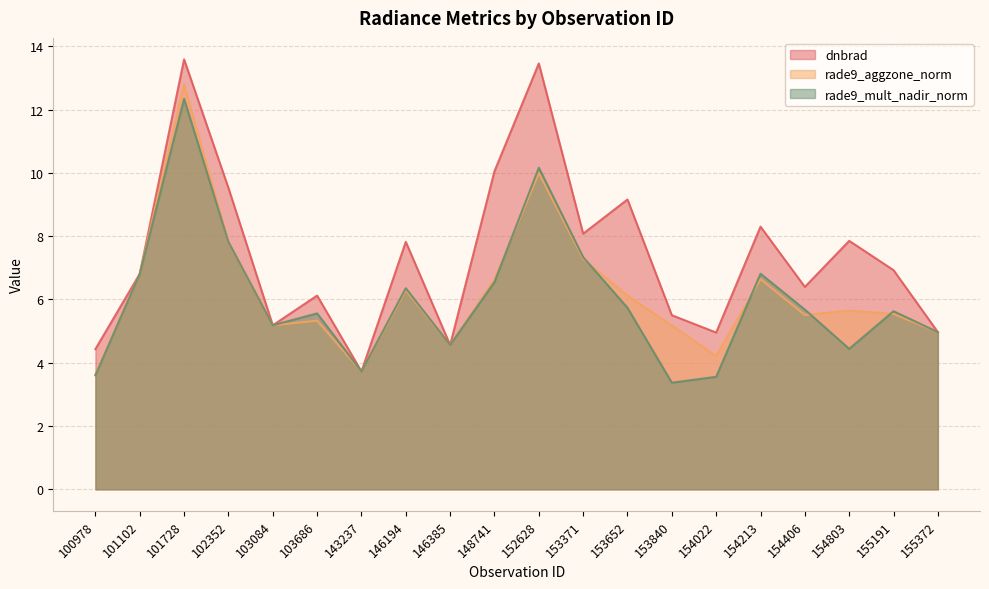

List the labels in order of rade9_mult_nadir_norm value, smallest first.

153840, 154022, 100978, 143237, 154803, 146385, 155372, 103084, 103686, 155191, 154406, 153652, 146194, 148741, 101102, 154213, 153371, 102352, 152628, 101728